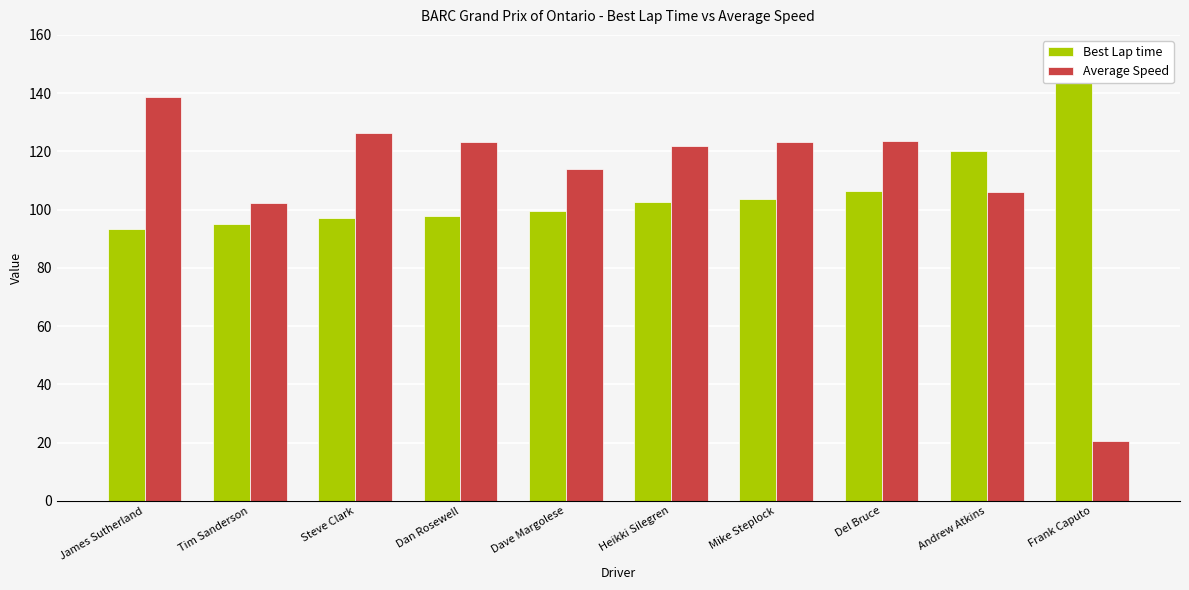

How many values in the Best Lap time series exceed 102?

5